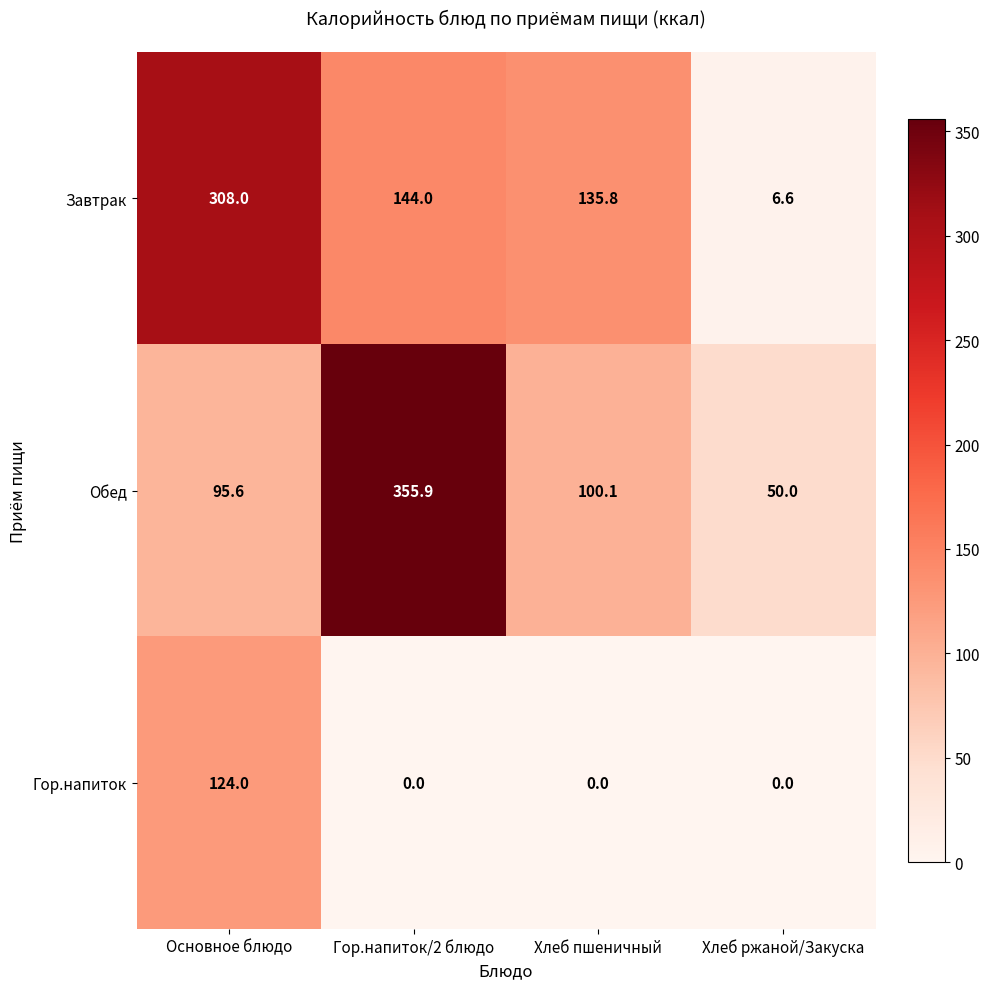

At how many categories does at least one series exceed 168?

2